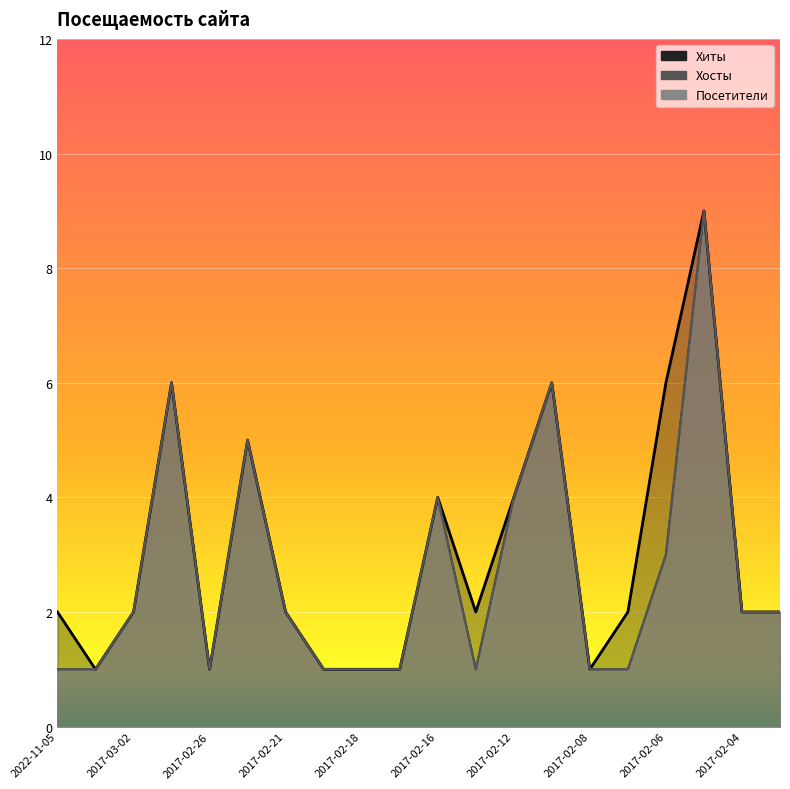

The value of Хосты at 2017-03-01 is 6. True or false?

True